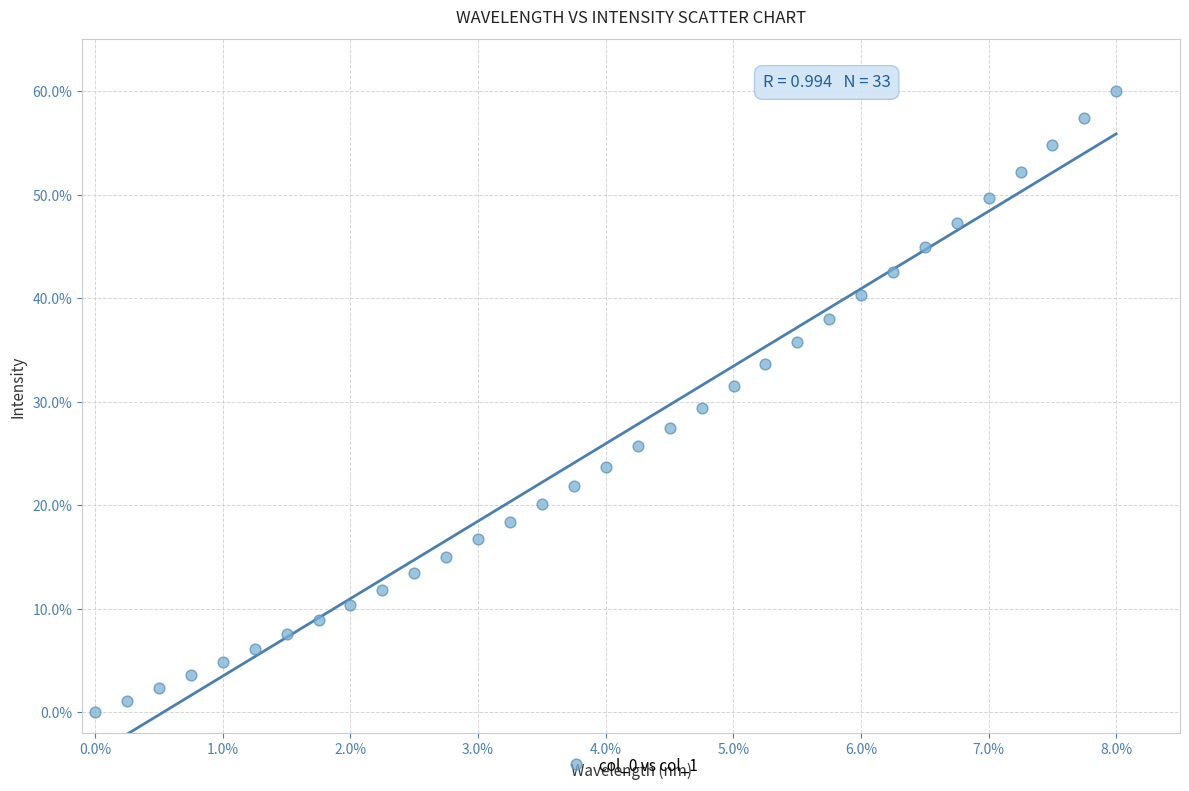

What is the range of Y values (max minus min)?

60.0